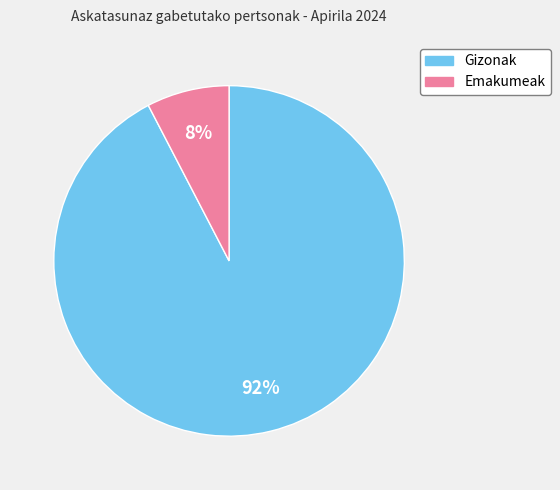

To the nearest percent, what is the average slice percentage?

50%